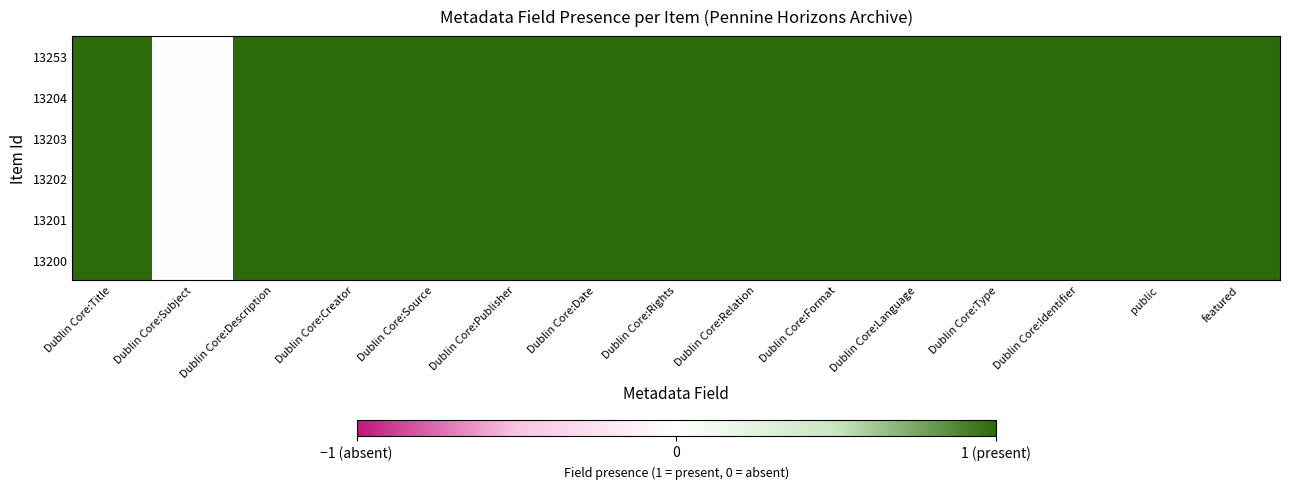

What is the maximum value shown in the chart?

1